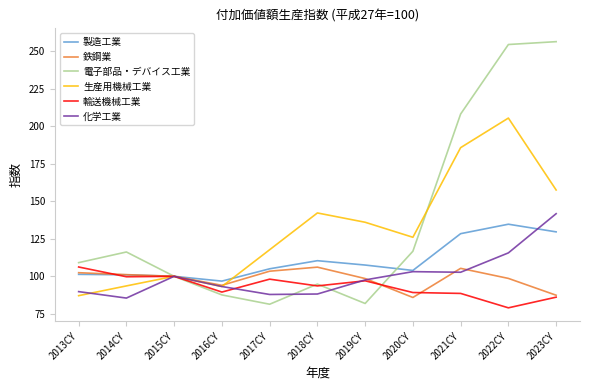

Is the value of 電子部品・デバイス工業 at 2019CY greater than the value of 化学工業 at 2021CY?

No